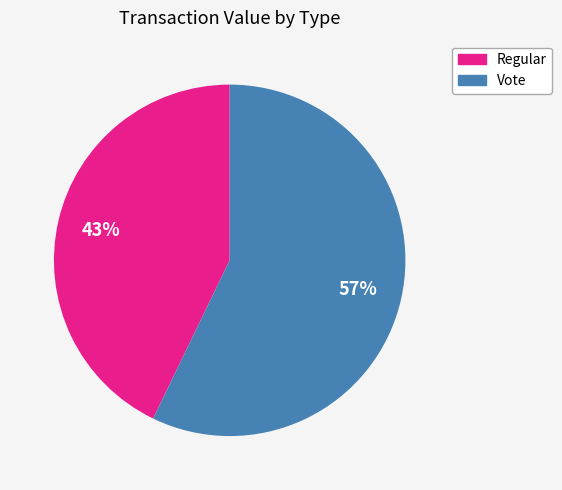

What is the ratio of the value at Vote to the value at Regular?

1.3